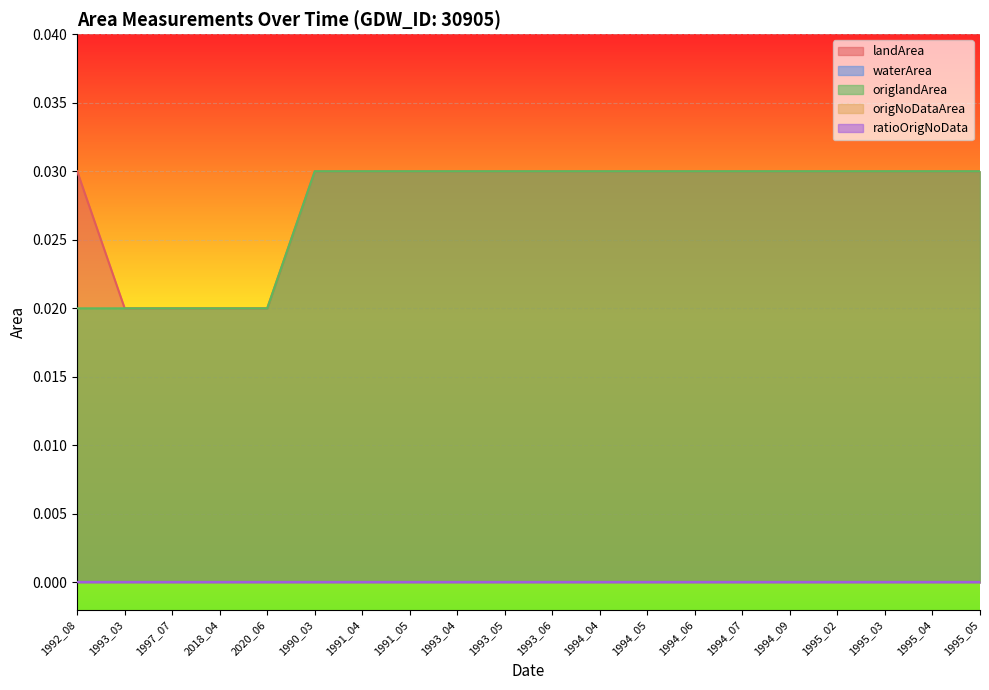

True or false: landArea and origlandArea cross at least once.

False